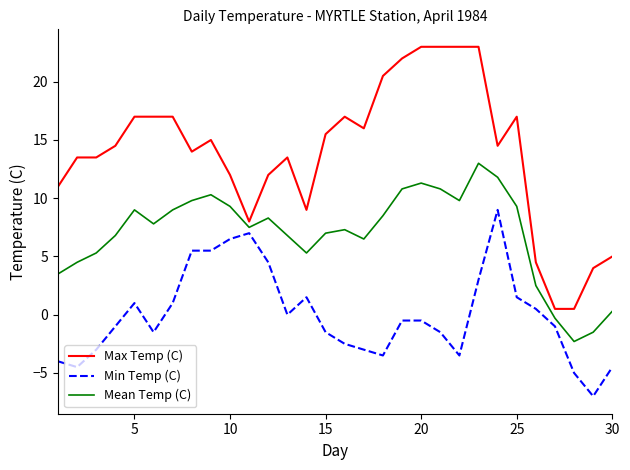

List the series in order of their overall mean, lowest first.

Min Temp (C), Mean Temp (C), Max Temp (C)